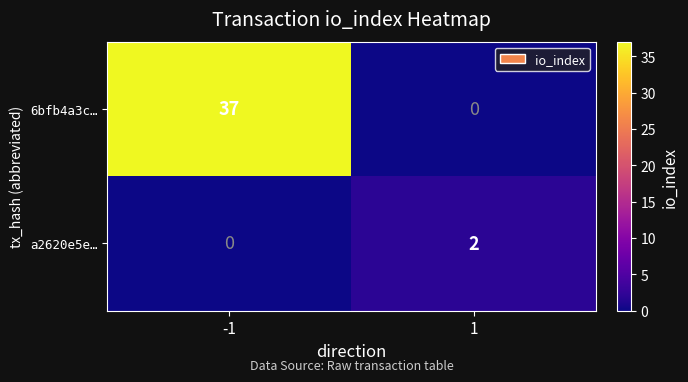

The 6bfb4a3c… series shows -22 at 1. True or false?

False